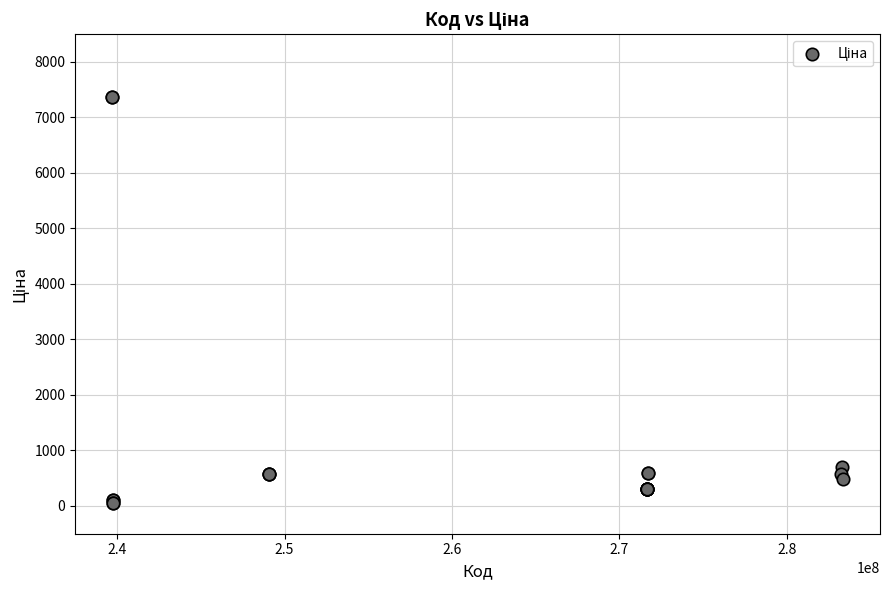

What Y value in the scatter plot is closest to 3707?

701.9